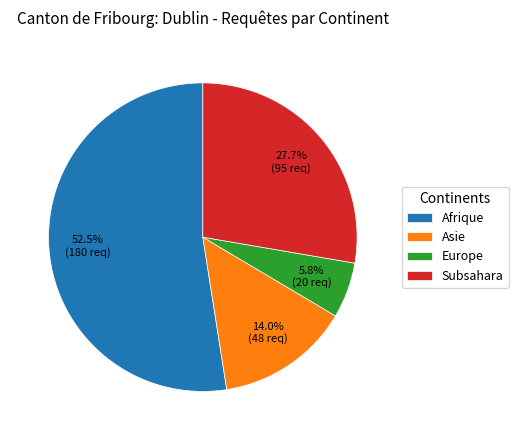

What is the largest slice in the pie chart?

Afrique